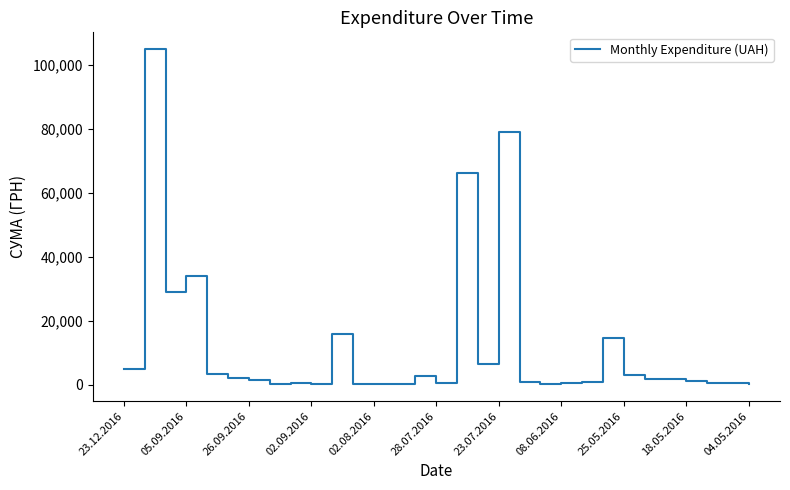

What is the maximum value shown in the chart?

104899.0